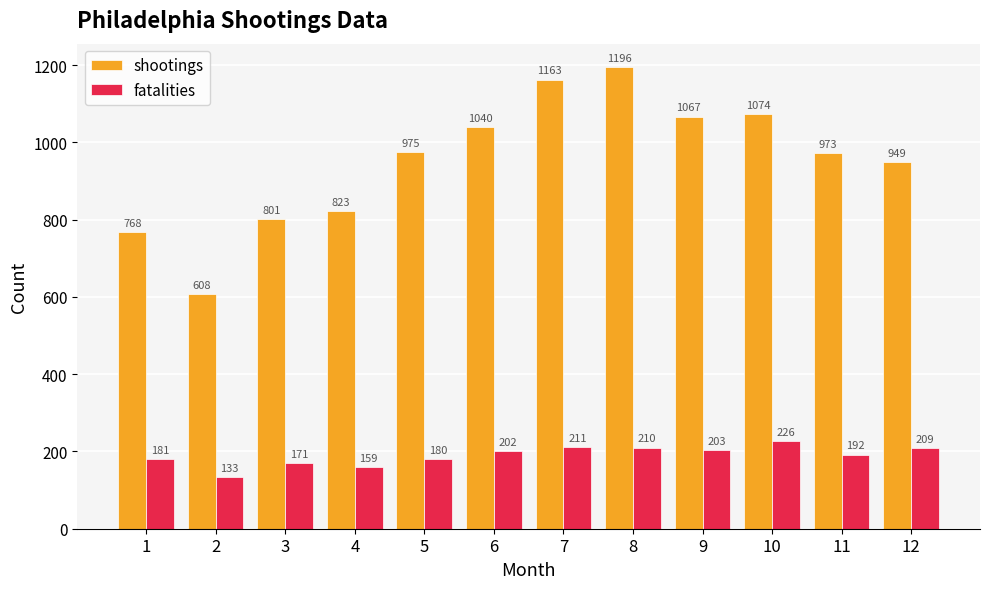

List the series in order of their overall mean, highest first.

shootings, fatalities